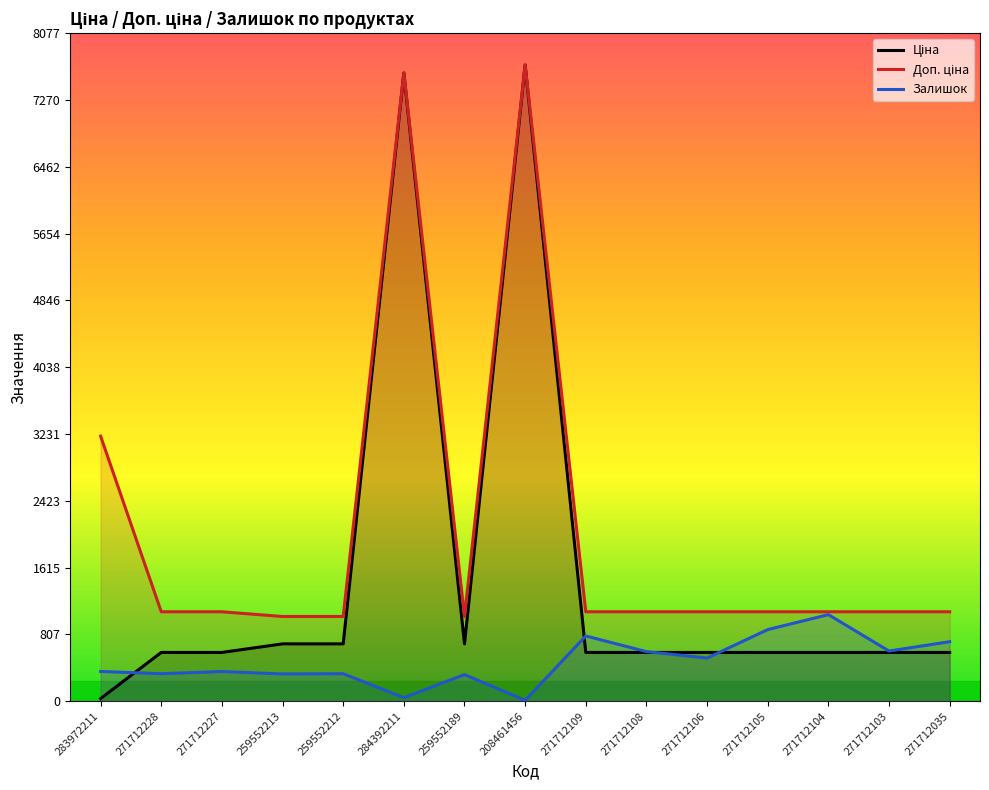

What is the difference between the Залишок values at 271712227 and 259552189?

37.0